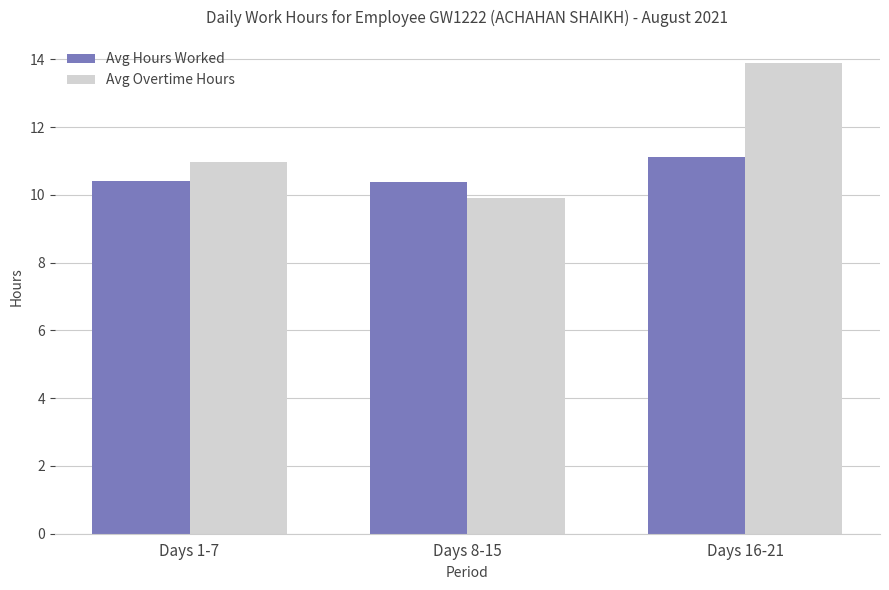

True or false: Avg Overtime Hours has a value of 14.9 at Days 1-7.

False